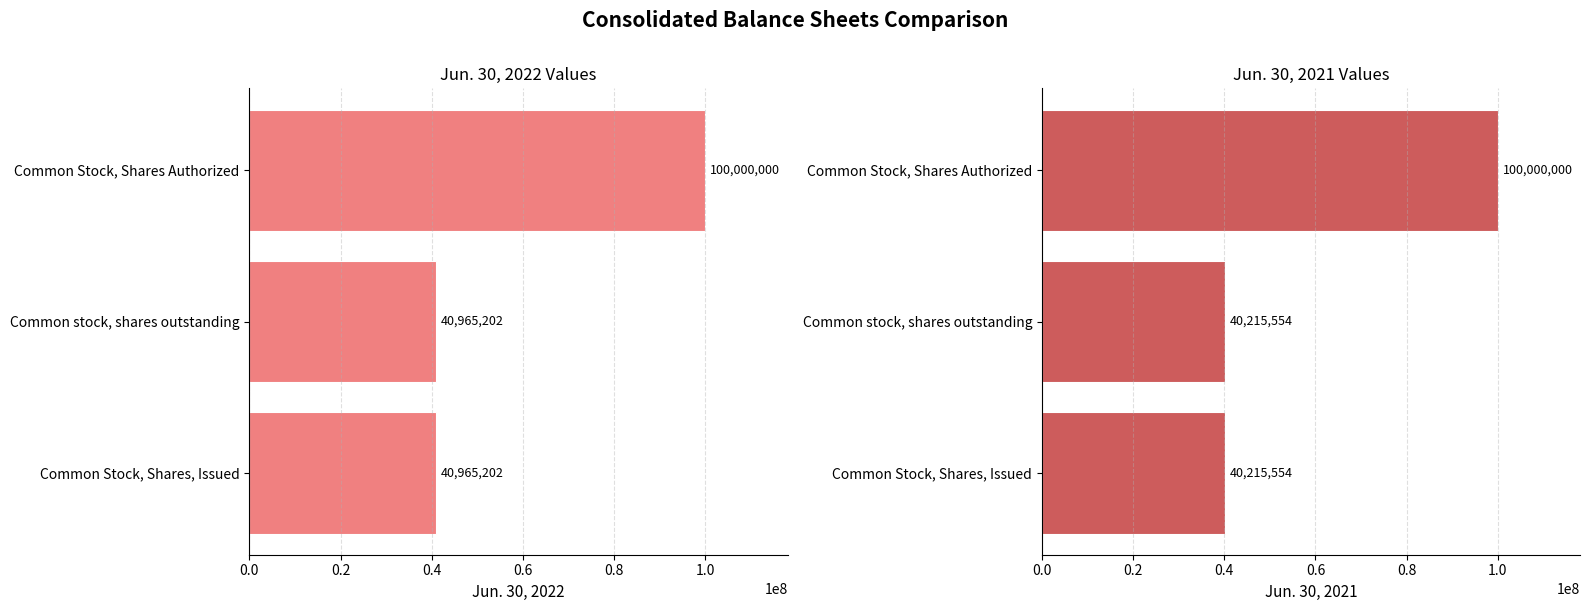

List the series in order of their peak value, highest first.

Jun. 30, 2022, Jun. 30, 2021